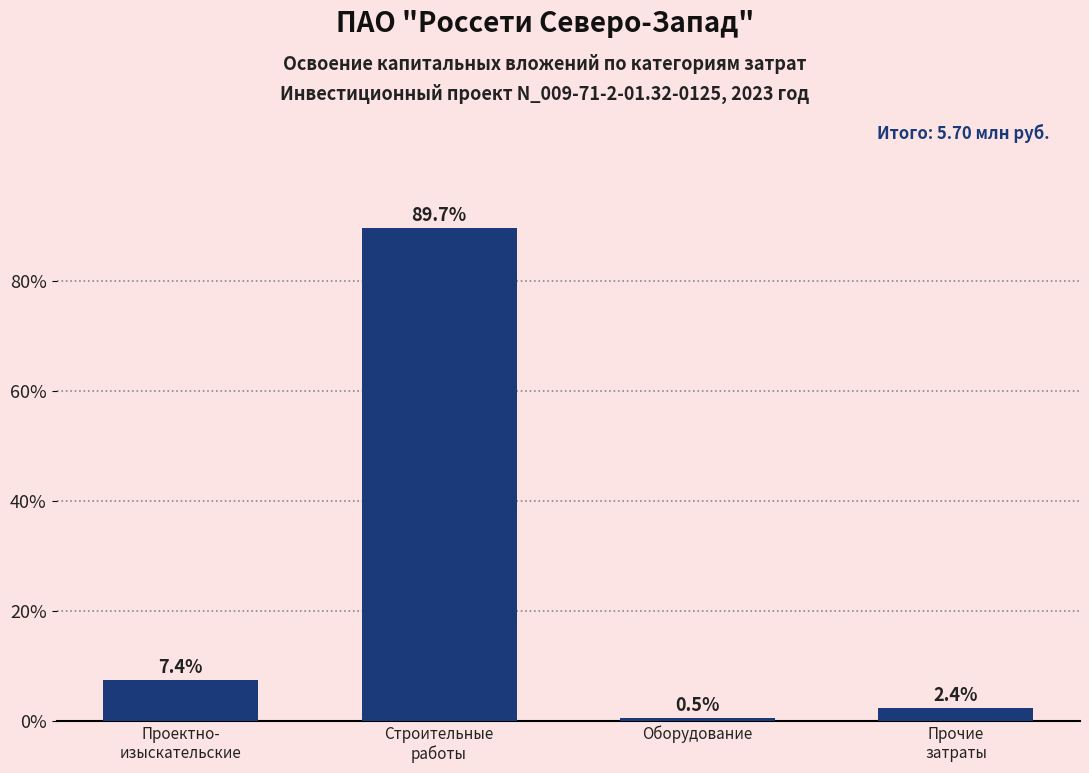

Reading left to right, what are all the values shown in this chart?

7.4	89.7	0.5	2.4